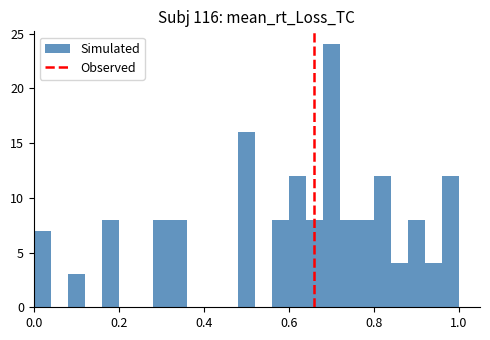

Around what value on the x-axis is the tallest bar? Give the approximate position of its centre, as read against the axis.

0.70